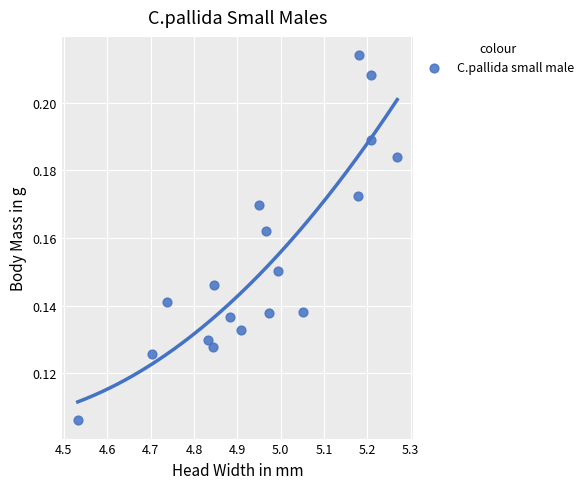

What is the range of X values (max minus min)?

0.7